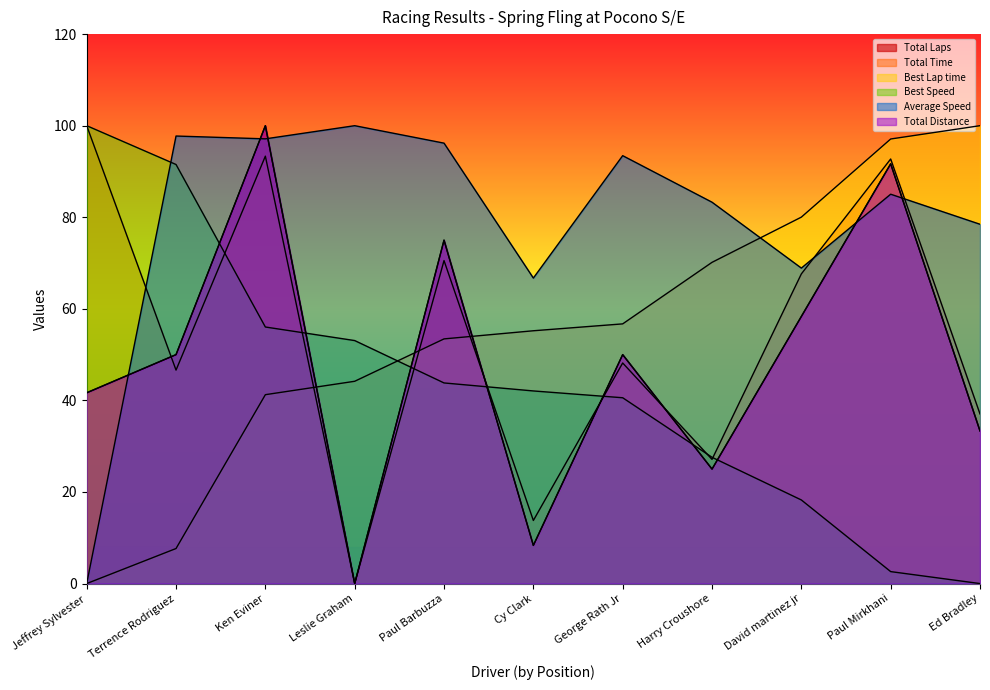

Reading left to right, extract all data points from this chart.

Total Laps: Jeffrey Sylvester=41.7	Terrence Rodriguez=50.0	Ken Eviner=100.0	Leslie Graham=0.0	Paul Barbuzza=75.0	Cy Clark=8.3	George Rath Jr=50.0	Harry Croushore=25.0	David martinez jr=58.3	Paul Mirkhani=91.7	Ed Bradley=33.3
Total Time: Jeffrey Sylvester=100.0	Terrence Rodriguez=46.6	Ken Eviner=93.3	Leslie Graham=0.0	Paul Barbuzza=70.5	Cy Clark=13.8	George Rath Jr=48.2	Harry Croushore=27.1	David martinez jr=67.6	Paul Mirkhani=92.7	Ed Bradley=37.0
Best Lap time: Jeffrey Sylvester=0.0	Terrence Rodriguez=7.7	Ken Eviner=41.3	Leslie Graham=44.2	Paul Barbuzza=53.4	Cy Clark=55.2	George Rath Jr=56.7	Harry Croushore=70.2	David martinez jr=80.0	Paul Mirkhani=97.1	Ed Bradley=100.0
Best Speed: Jeffrey Sylvester=100.0	Terrence Rodriguez=91.5	Ken Eviner=56.0	Leslie Graham=53.1	Paul Barbuzza=43.8	Cy Clark=42.1	George Rath Jr=40.6	Harry Croushore=27.6	David martinez jr=18.3	Paul Mirkhani=2.6	Ed Bradley=0.0
Average Speed: Jeffrey Sylvester=0.0	Terrence Rodriguez=97.7	Ken Eviner=97.1	Leslie Graham=100.0	Paul Barbuzza=96.2	Cy Clark=66.7	George Rath Jr=93.5	Harry Croushore=83.3	David martinez jr=68.9	Paul Mirkhani=85.0	Ed Bradley=78.5
Total Distance: Jeffrey Sylvester=41.7	Terrence Rodriguez=50.0	Ken Eviner=100.0	Leslie Graham=0.0	Paul Barbuzza=75.0	Cy Clark=8.3	George Rath Jr=50.0	Harry Croushore=25.0	David martinez jr=58.3	Paul Mirkhani=91.7	Ed Bradley=33.3